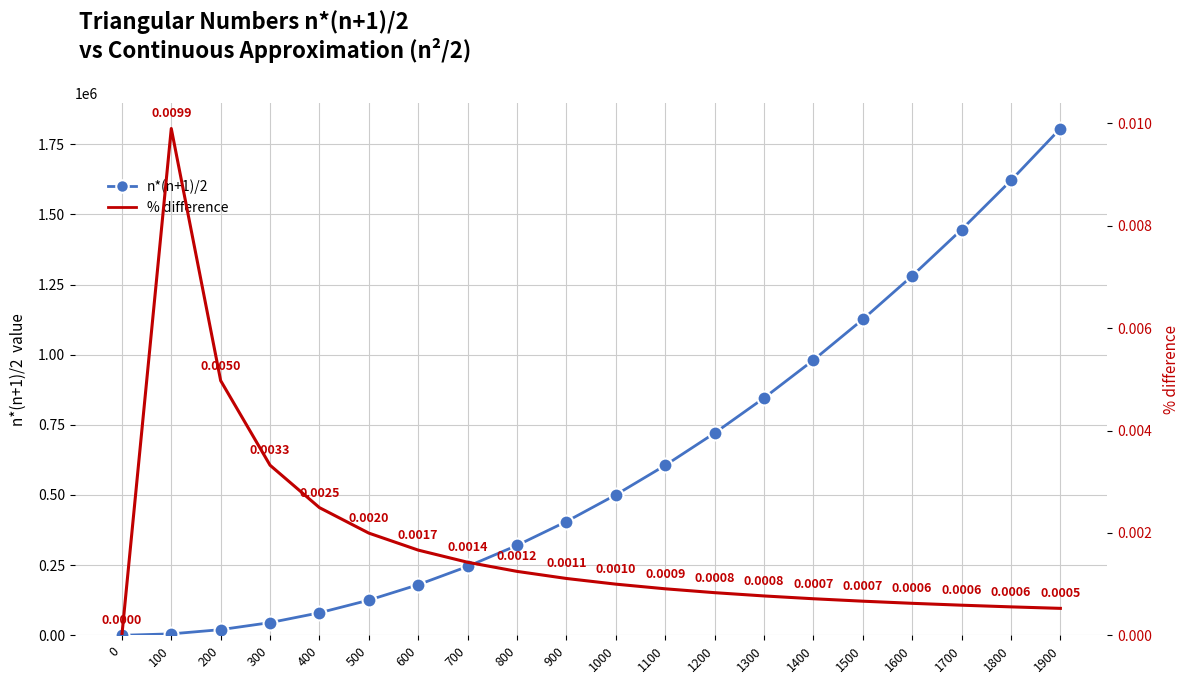

At how many categories does at least one series exceed 1152844?

4